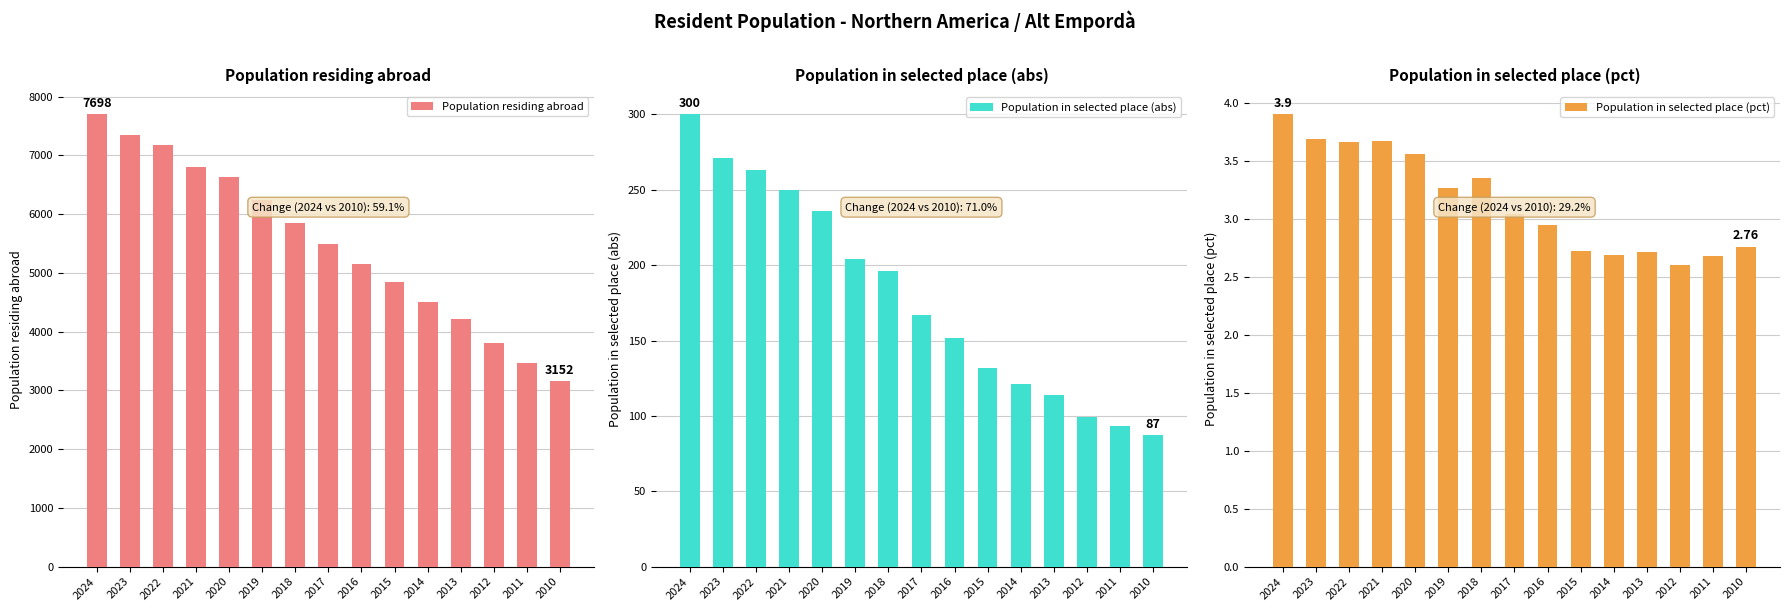

Between 2024 and 2020, which series saw the biggest shift?

Population residing abroad